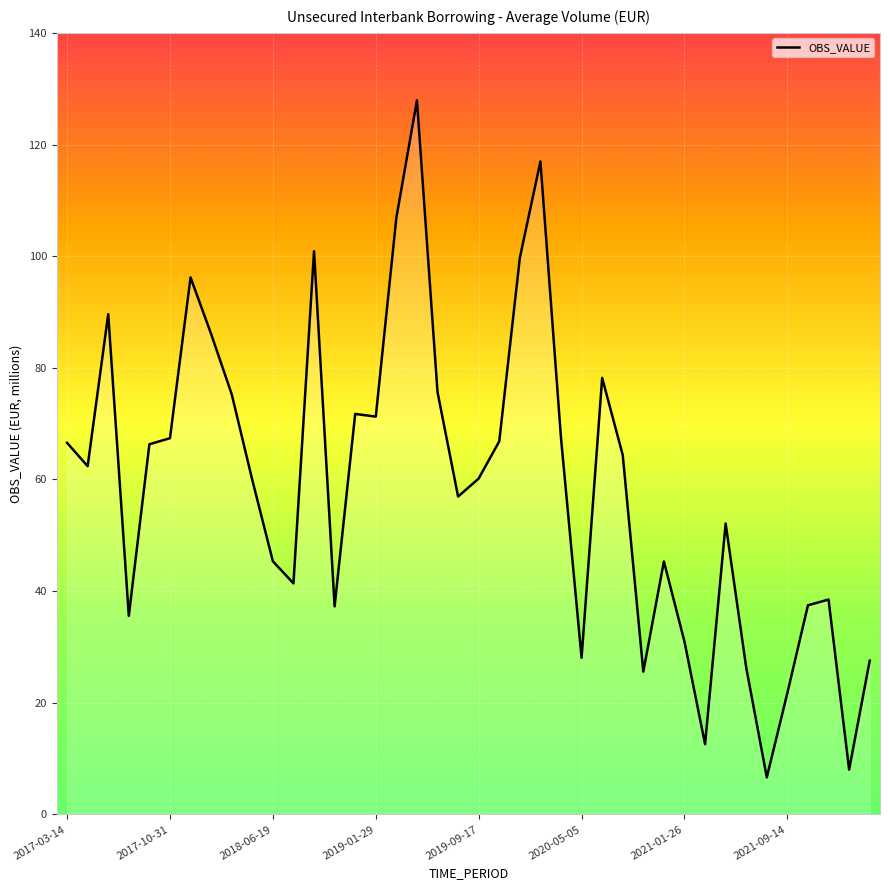

What is the maximum value shown in the chart?

127.9